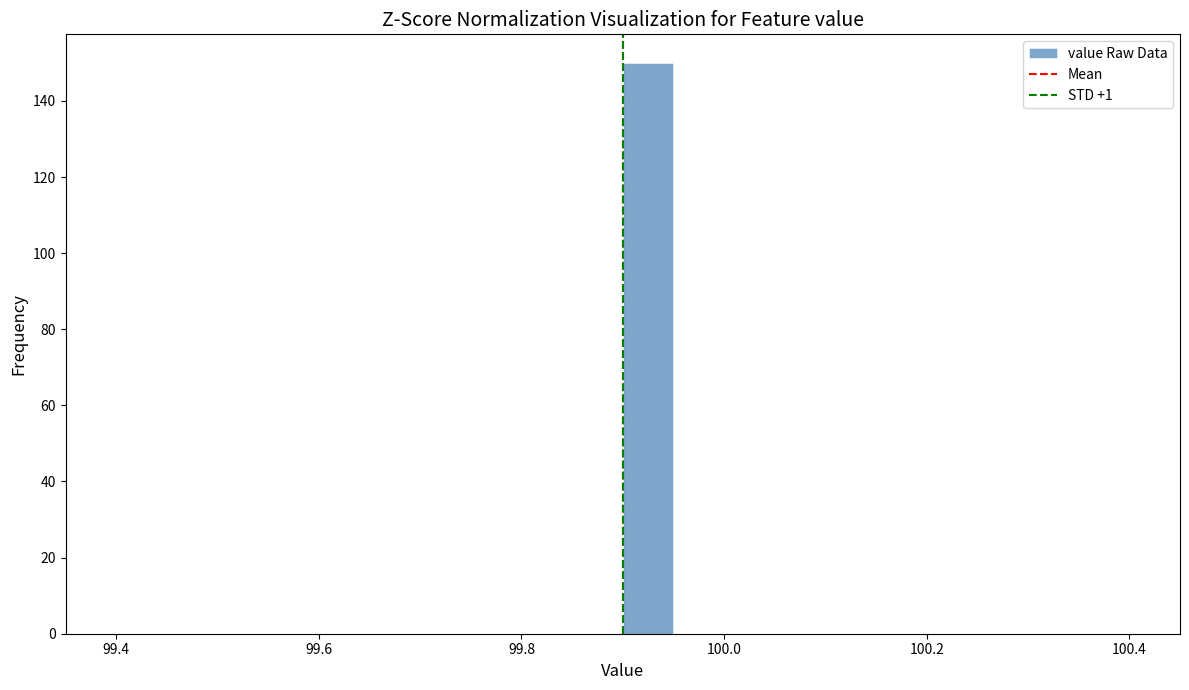

Around what value on the x-axis is the tallest bar? Give the approximate position of its centre, as read against the axis.

99.92